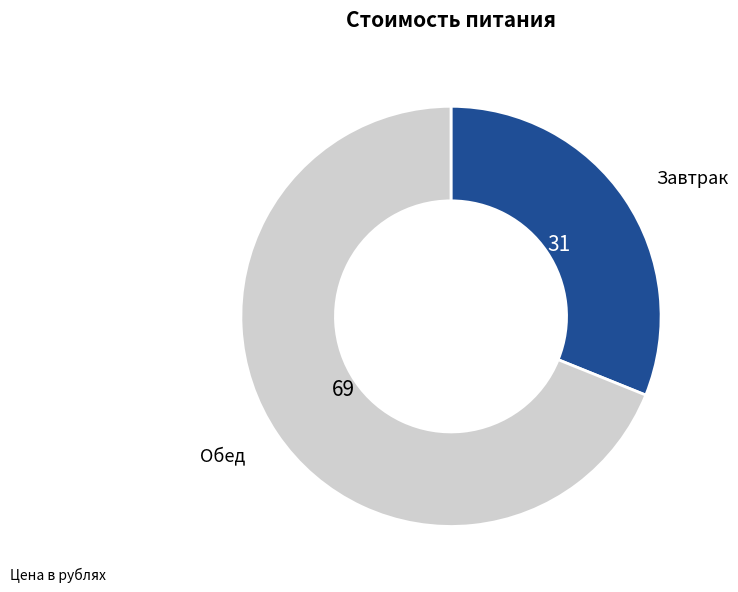

How many segments does this pie chart have?

2